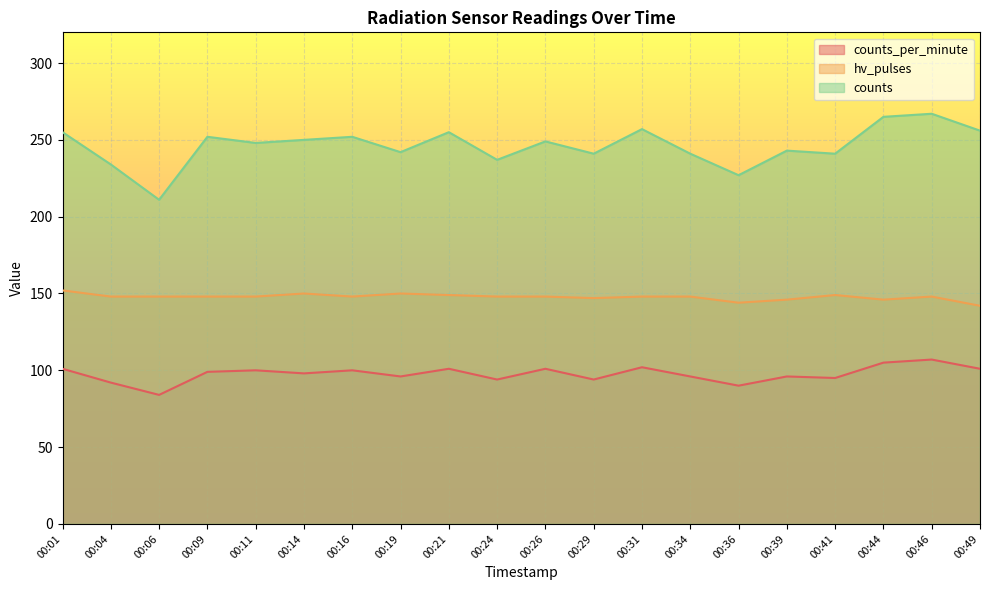

What are all the series names shown in the legend?

counts_per_minute, hv_pulses, counts